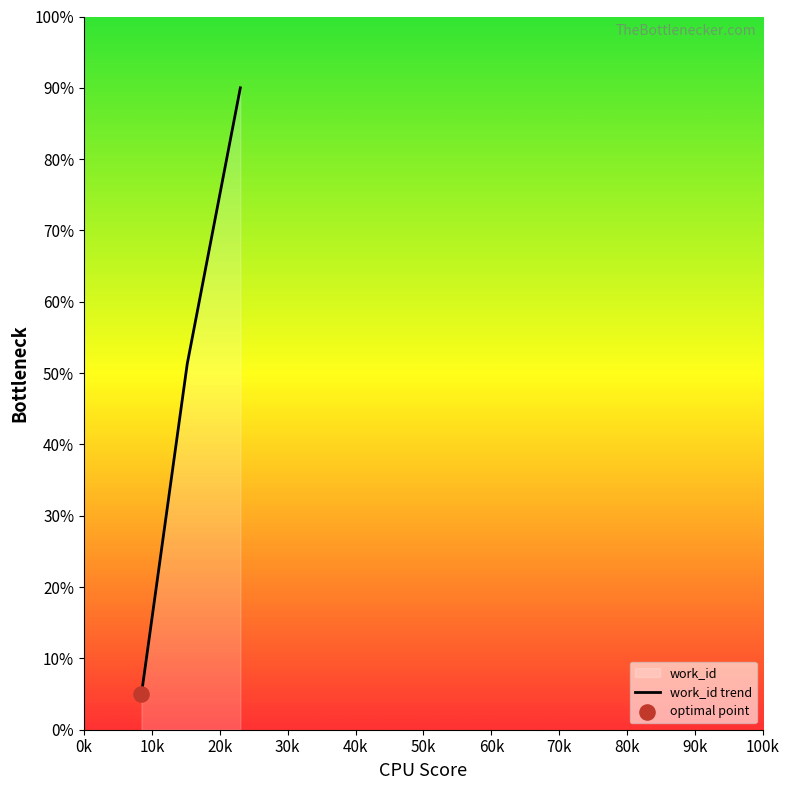

What is the greatest value displayed?

90.0